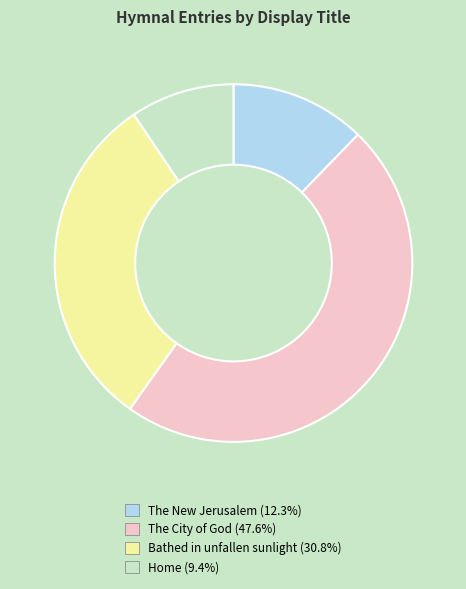

Which slice is the largest?

The City of God